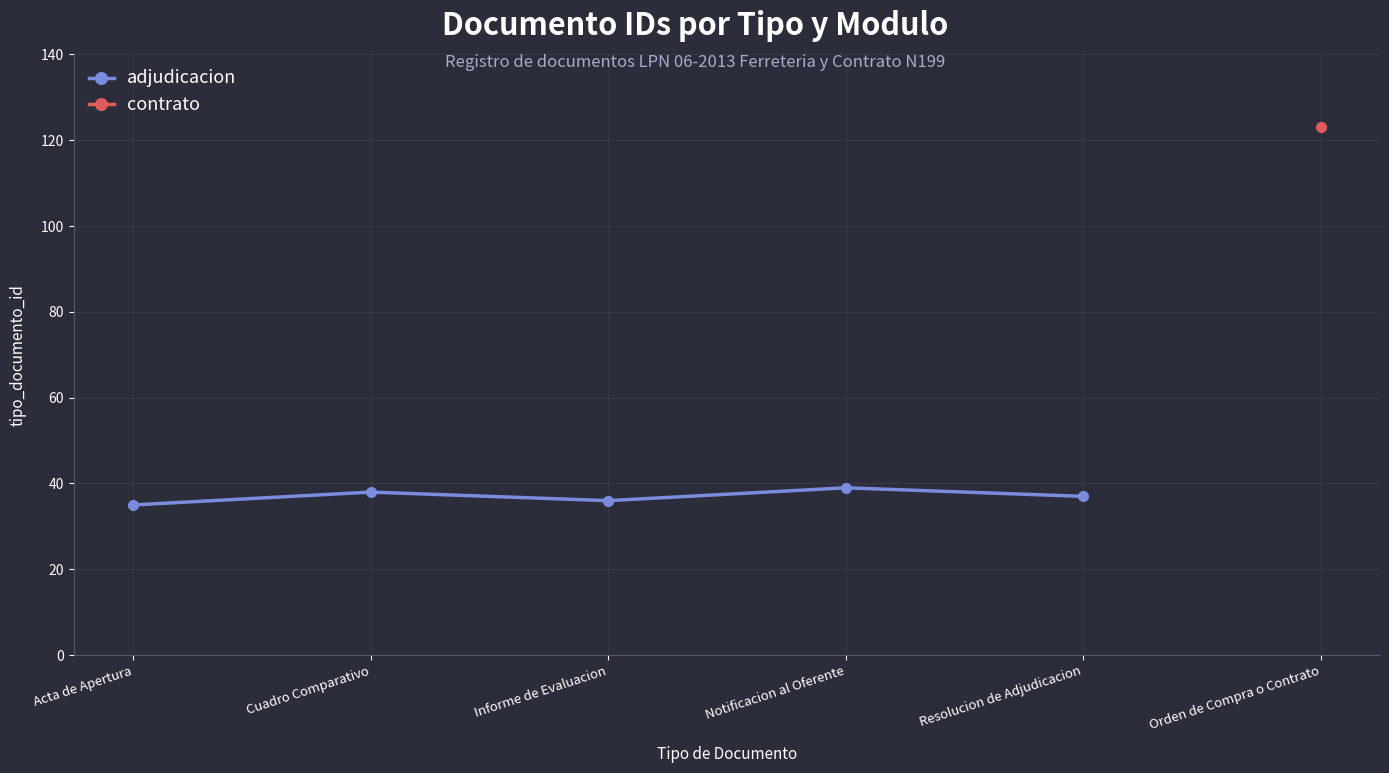

Count the values in the range 36 to 38.

3